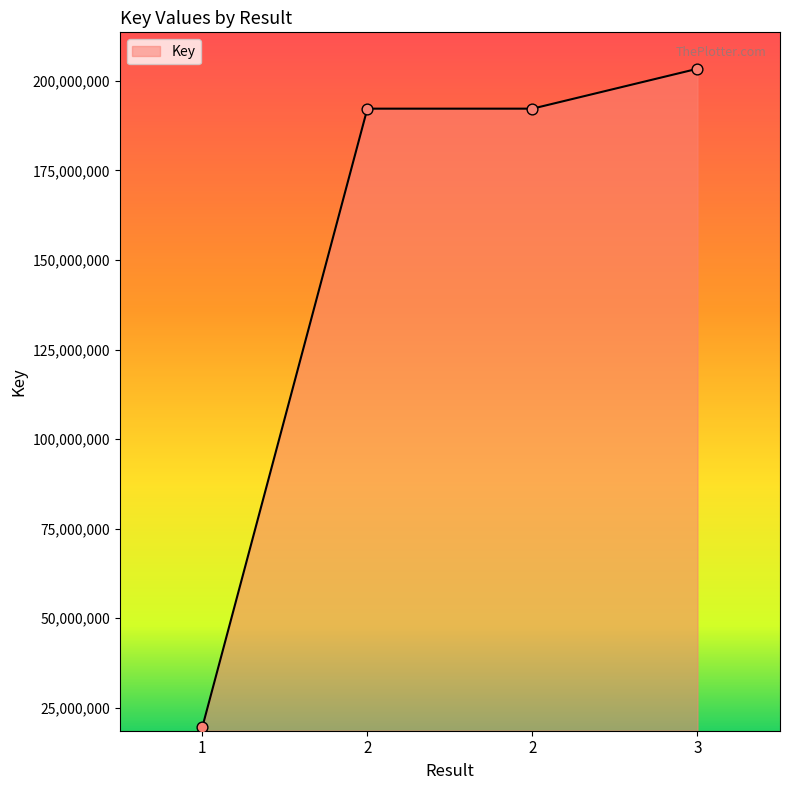

What is the ratio of the value at 3 to the value at 2?

1.1